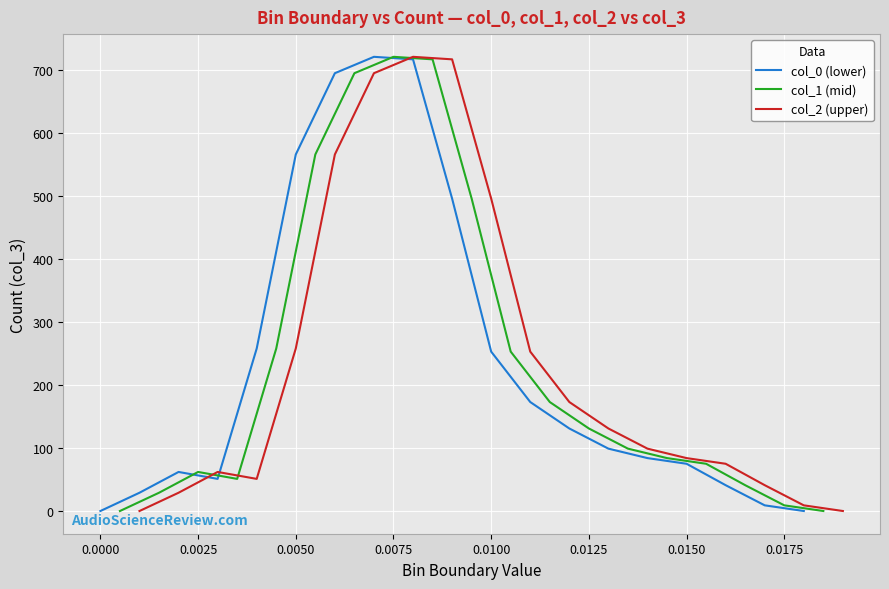

What is the highest value of the col_1 (mid) series?

721